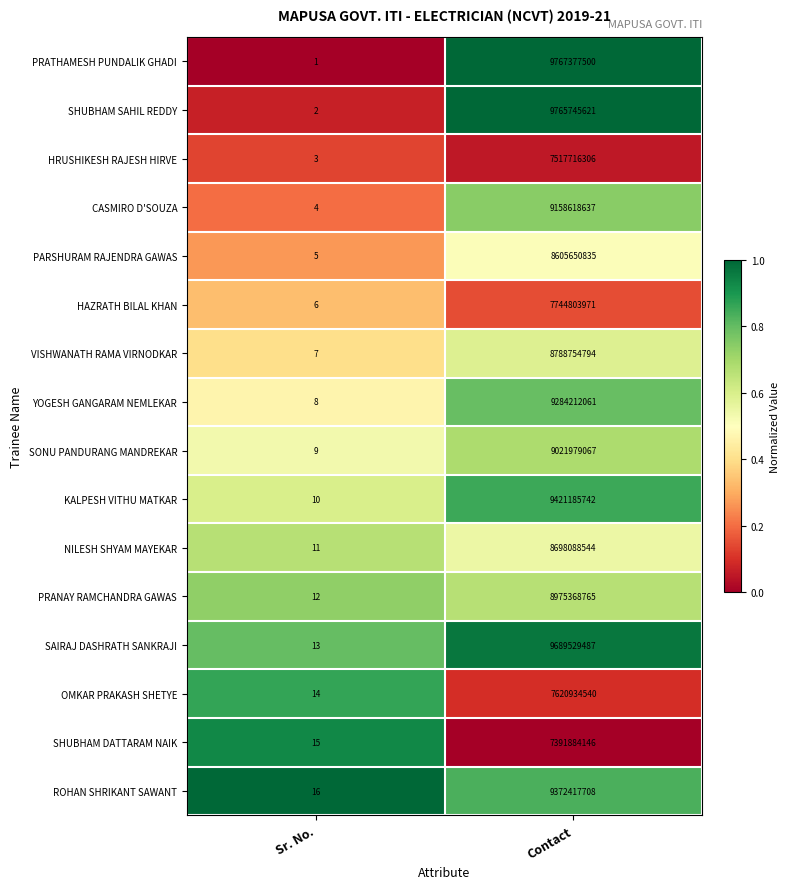

What is the lowest value of the NILESH SHYAM MAYEKAR series?

11